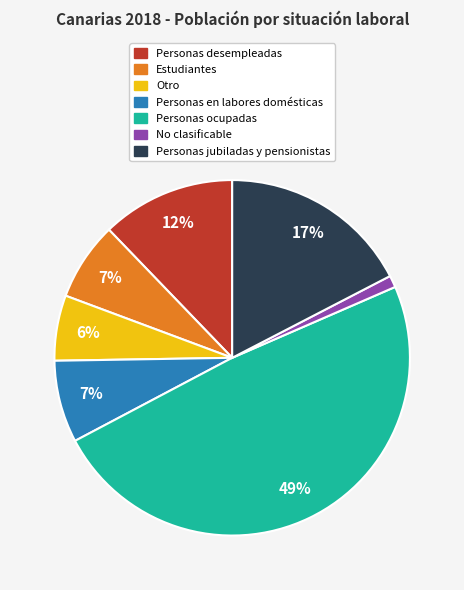

What is the largest slice in the pie chart?

Personas ocupadas